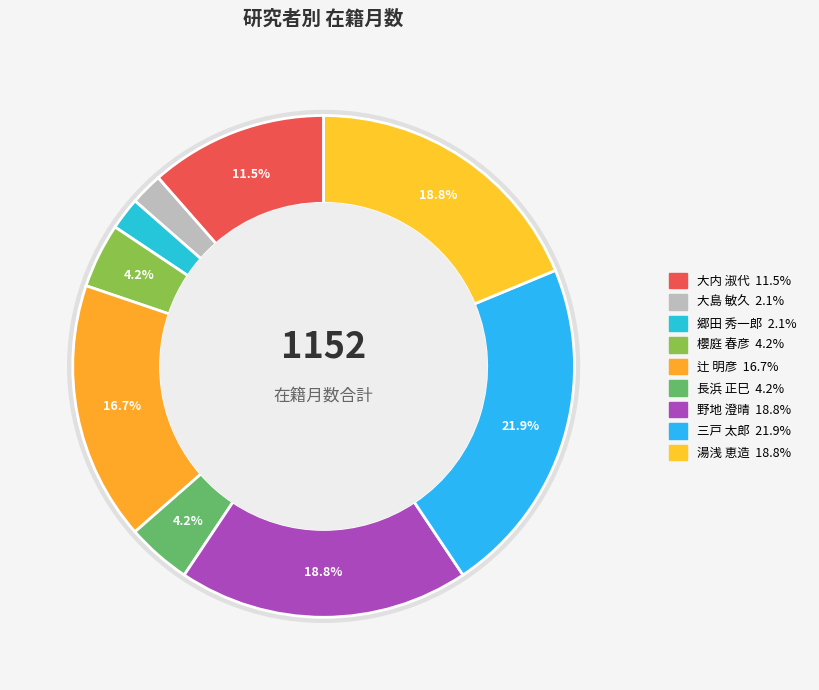

Is it true that 三戸 太郎 is 22% of the pie?

True